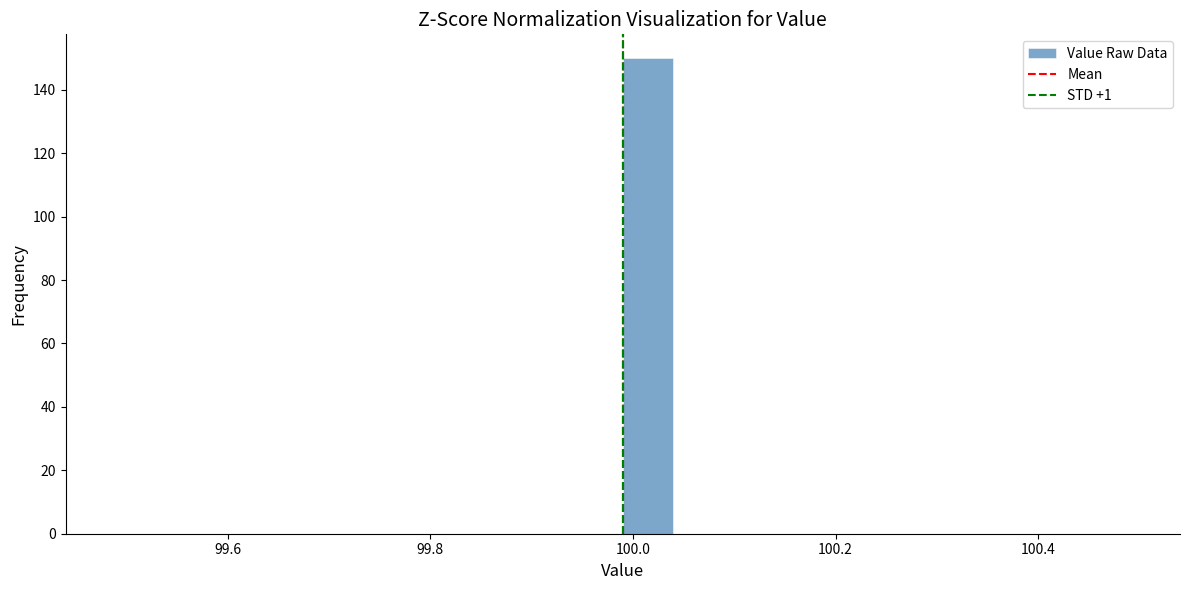

Around what value on the x-axis is the tallest bar? Give the approximate position of its centre, as read against the axis.

100.02